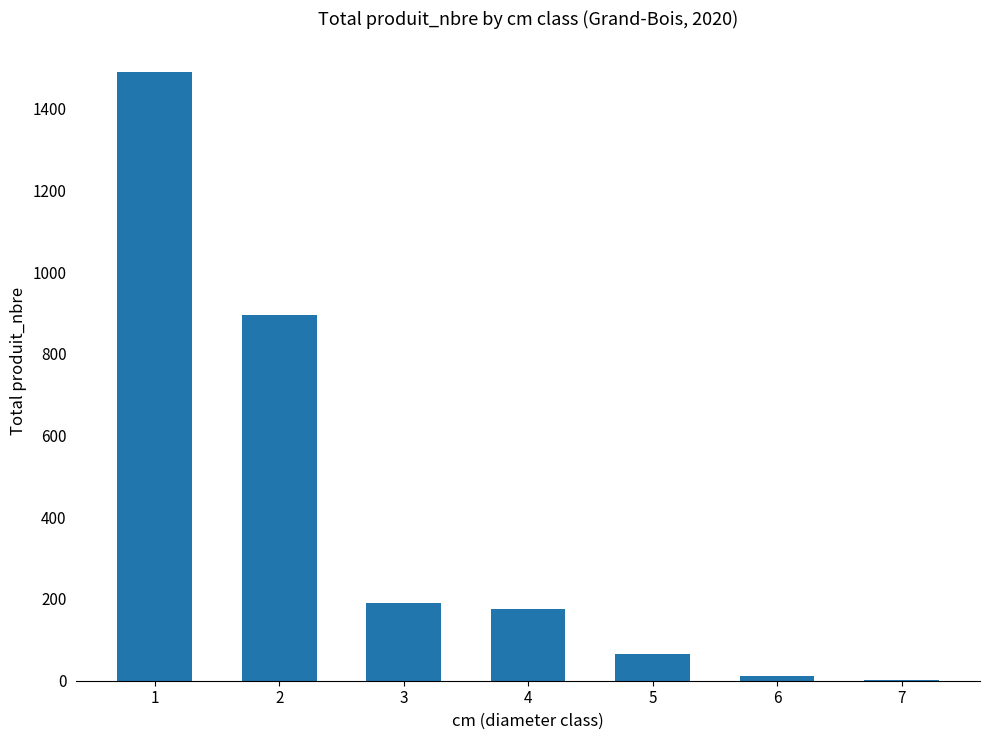

The value at 3 is 310. True or false?

False